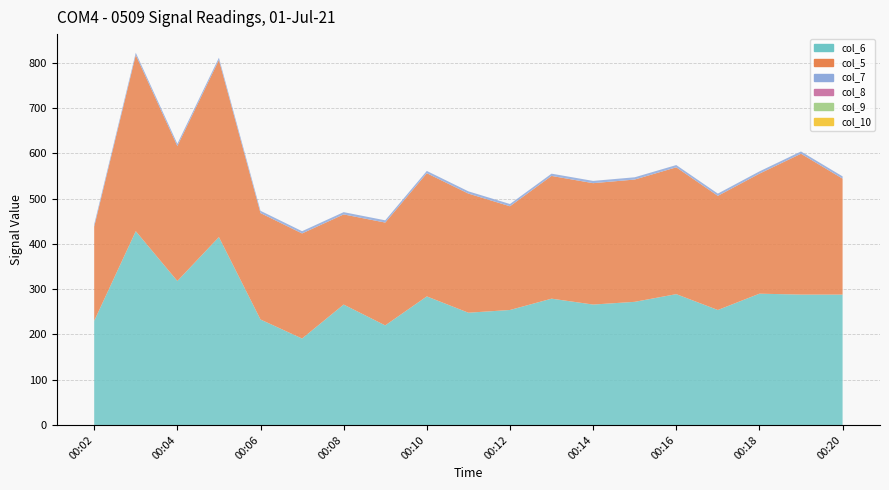

Reading right to left, transcribe all the data shown in this chart.

col_6: 00:20=288	00:19=288	00:18=290	00:17=254	00:16=289	00:15=272	00:14=266	00:13=279	00:12=254	00:11=248	00:10=284	00:09=220	00:08=266	00:07=191	00:06=233	00:05=415	00:04=318	00:03=428	00:02=230
col_7: 00:20=5	00:19=5	00:18=5	00:17=5	00:16=5	00:15=5	00:14=5	00:13=5	00:12=5	00:11=5	00:10=5	00:09=5	00:08=5	00:07=5	00:06=5	00:05=5	00:04=5	00:03=5	00:02=5
col_8: 00:20=0	00:19=0	00:18=0	00:17=0	00:16=0	00:15=0	00:14=0	00:13=0	00:12=0	00:11=0	00:10=0	00:09=0	00:08=0	00:07=0	00:06=0	00:05=0	00:04=0	00:03=0	00:02=0
col_5: 00:20=256	00:19=311	00:18=265	00:17=252	00:16=280	00:15=270	00:14=268	00:13=271	00:12=229	00:11=263	00:10=272	00:09=227	00:08=199	00:07=232	00:06=235	00:05=391	00:04=298	00:03=389	00:02=208
col_10: 00:20=0	00:19=0	00:18=0	00:17=0	00:16=0	00:15=0	00:14=0	00:13=0	00:12=0	00:11=0	00:10=0	00:09=0	00:08=0	00:07=0	00:06=0	00:05=0	00:04=0	00:03=0	00:02=0
col_9: 00:20=0	00:19=0	00:18=0	00:17=0	00:16=0	00:15=0	00:14=0	00:13=0	00:12=0	00:11=0	00:10=0	00:09=0	00:08=0	00:07=0	00:06=0	00:05=0	00:04=0	00:03=0	00:02=0